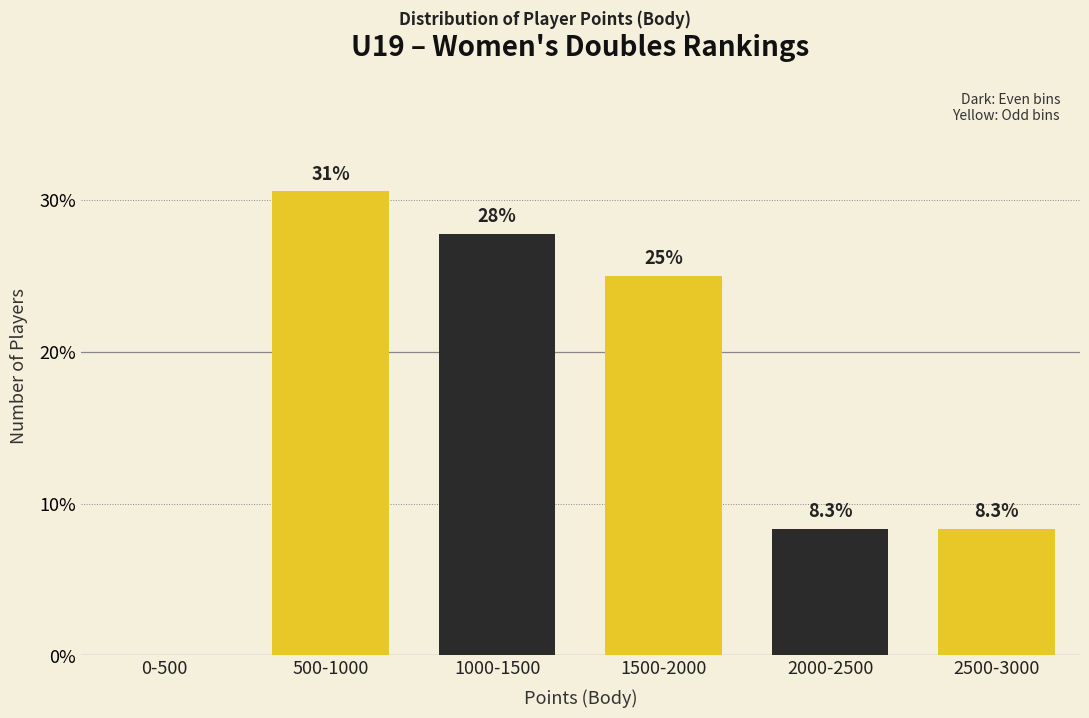

Reading left to right, list all the values displayed in this chart.

0-500=0.0	500-1000=30.6	1000-1500=27.8	1500-2000=25.0	2000-2500=8.3	2500-3000=8.3